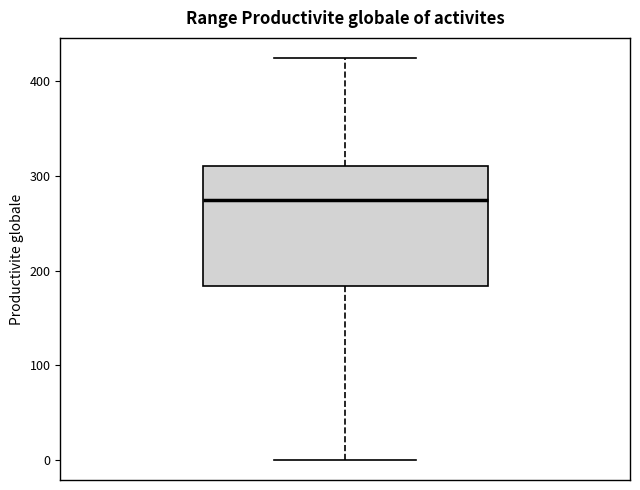

Transcribe this box plot: give where the median line is, the range the box spans, and where the two whiskers end, as read against the y-axis. The values are not printed on the chart, so give them approximately, as read against the axis.

median 270, box 180 to 310, whiskers 0 to 420